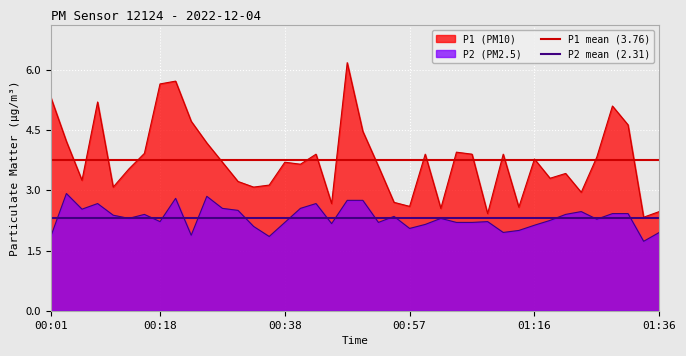

True or false: P2 mean (2.31) has a value of 0.7 at 00:18.

False